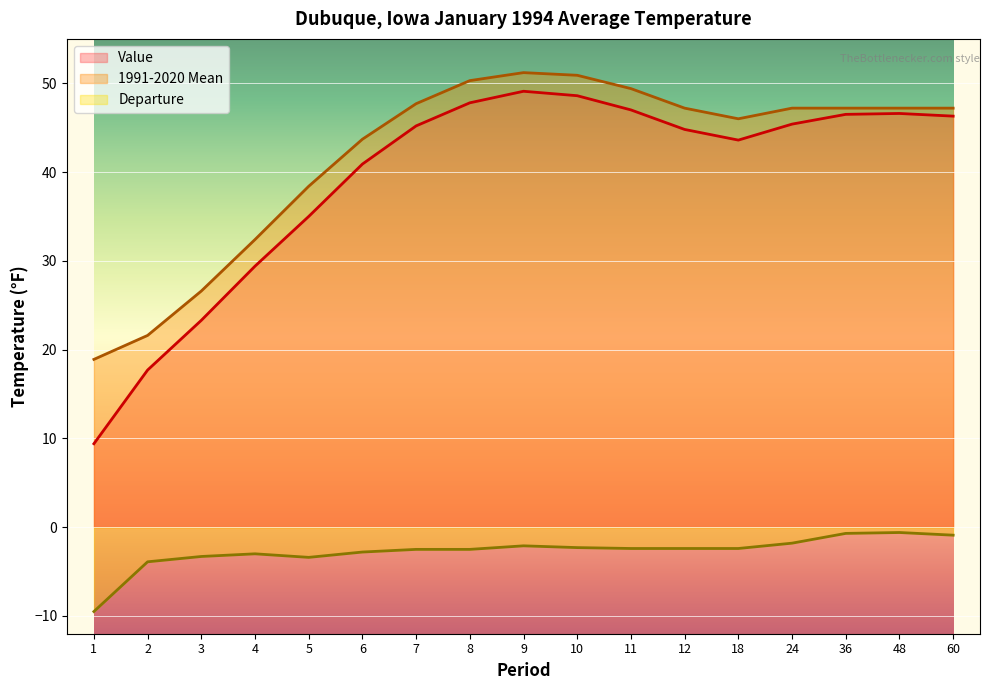

Which series has the largest range (max minus min)?

Value